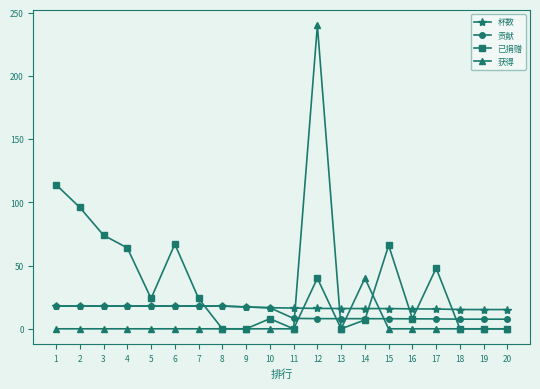

Which series ends up on top after the final intersection of 已捐赠 and 杯数?

杯数